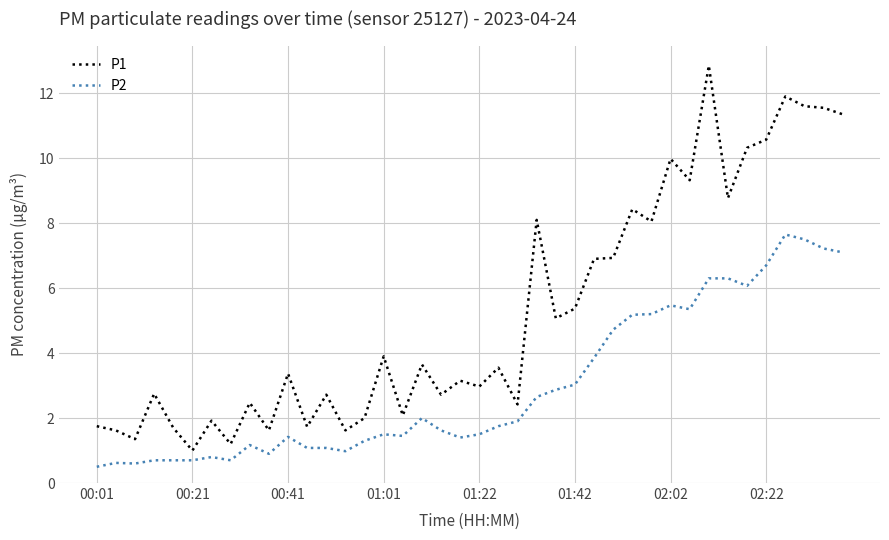

Which series has the widest spread of values?

P1